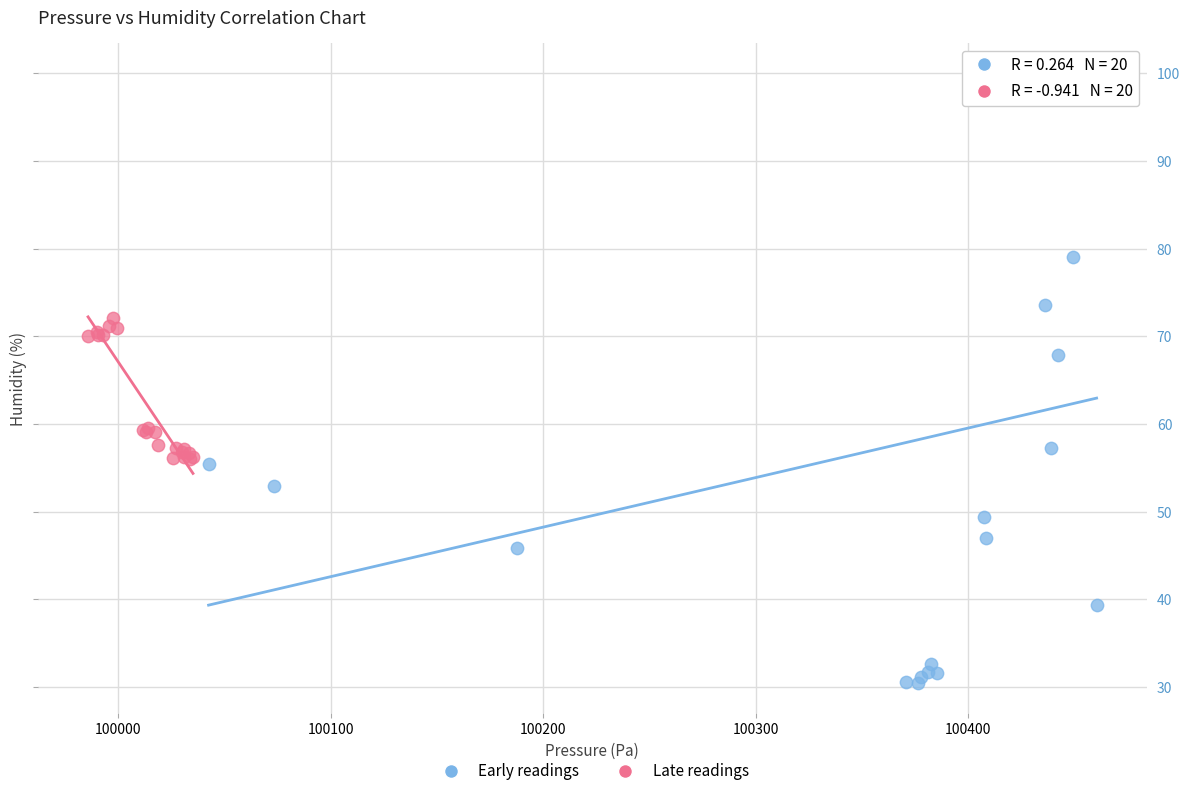

Which series has the widest spread of Y values?

Early readings